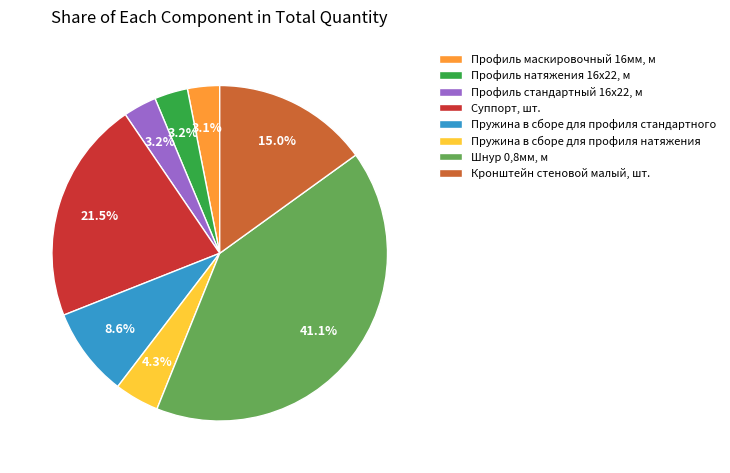

Count the number of slices in the pie.

8